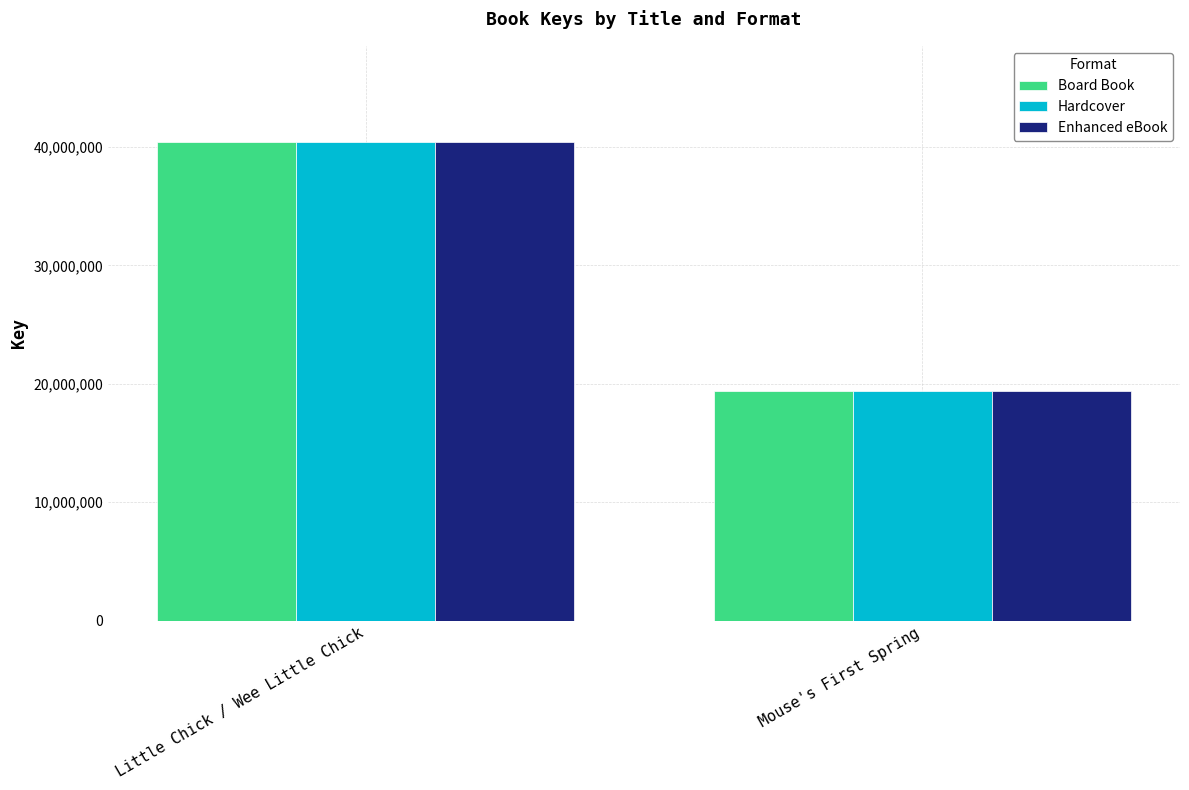

How many bars are there in total?

6